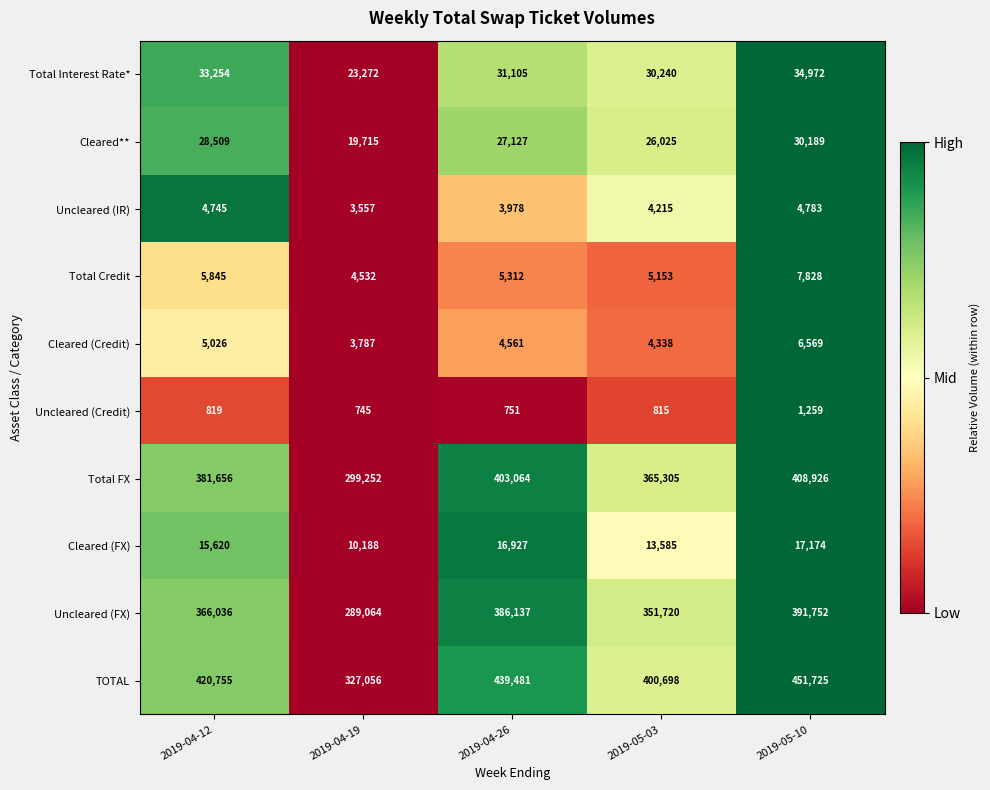

What is the spread (max minus min) of values at 2019-04-26?

438730